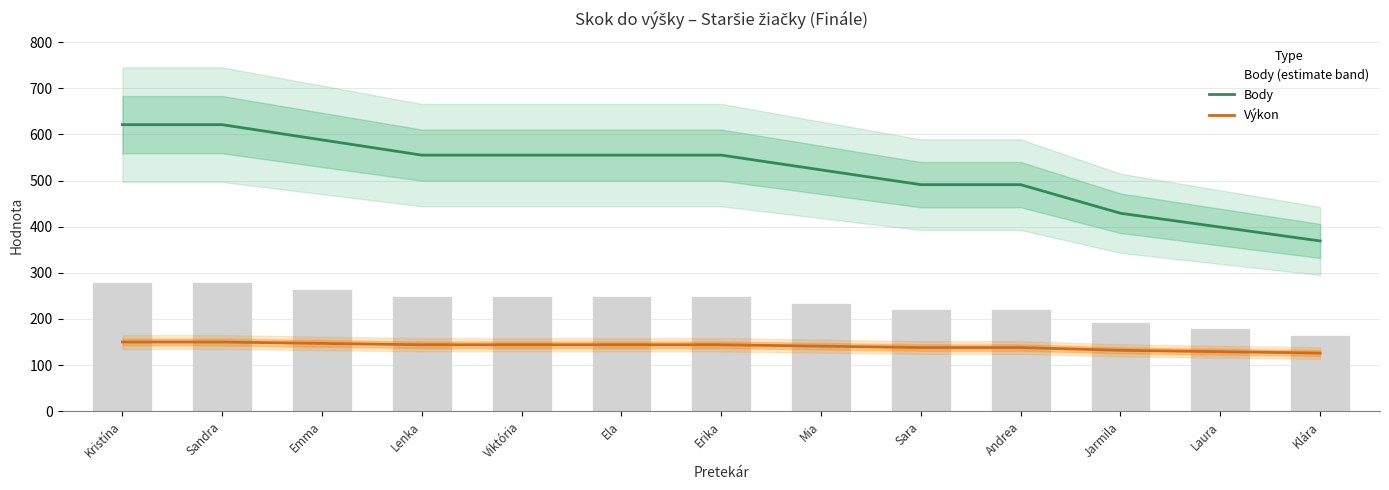

What are all the series names shown in the legend?

Body, Výkon